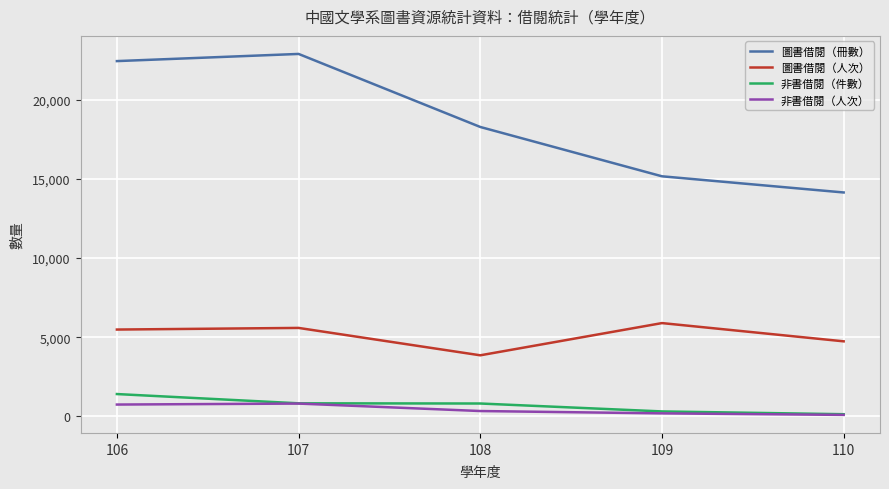

What is the lowest value of the 非書借閱（件數） series?

140